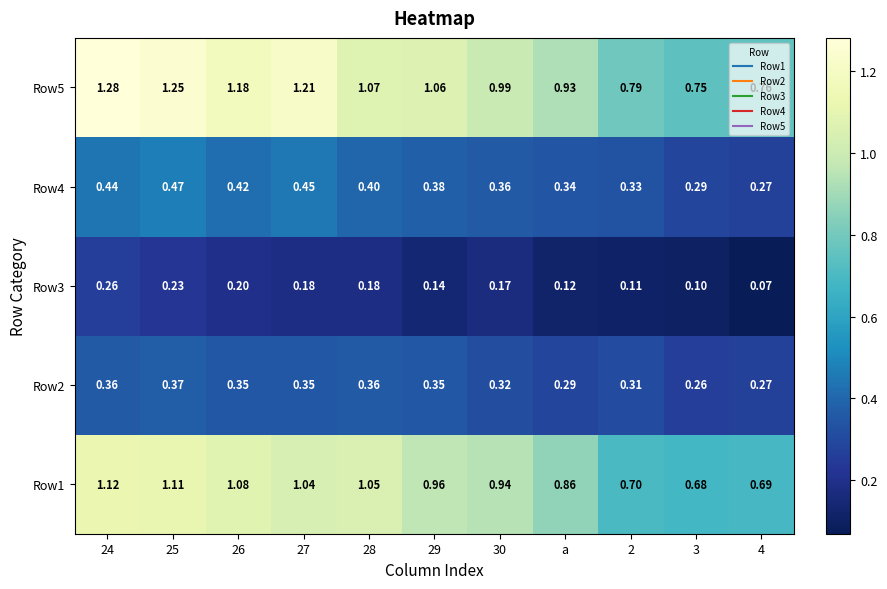

Is the value of Row4 at 29 greater than the value of Row5 at 24?

No